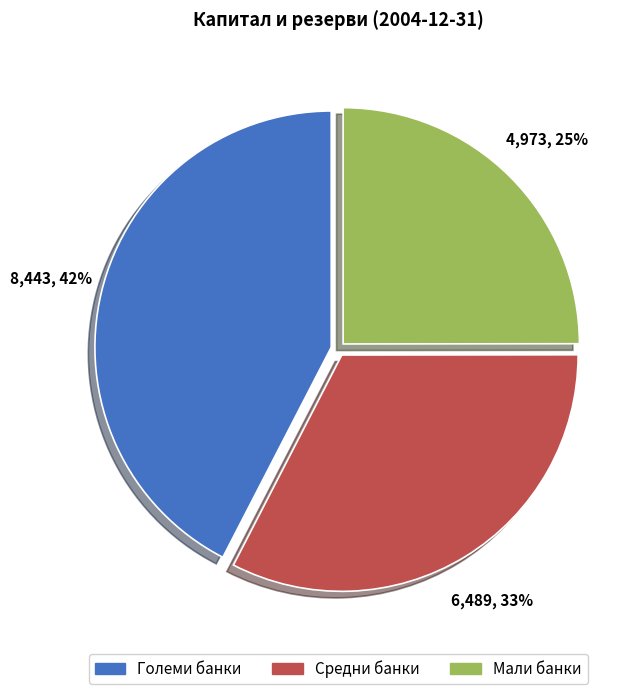

To the nearest percent, what portion does Мали банки represent?

25%